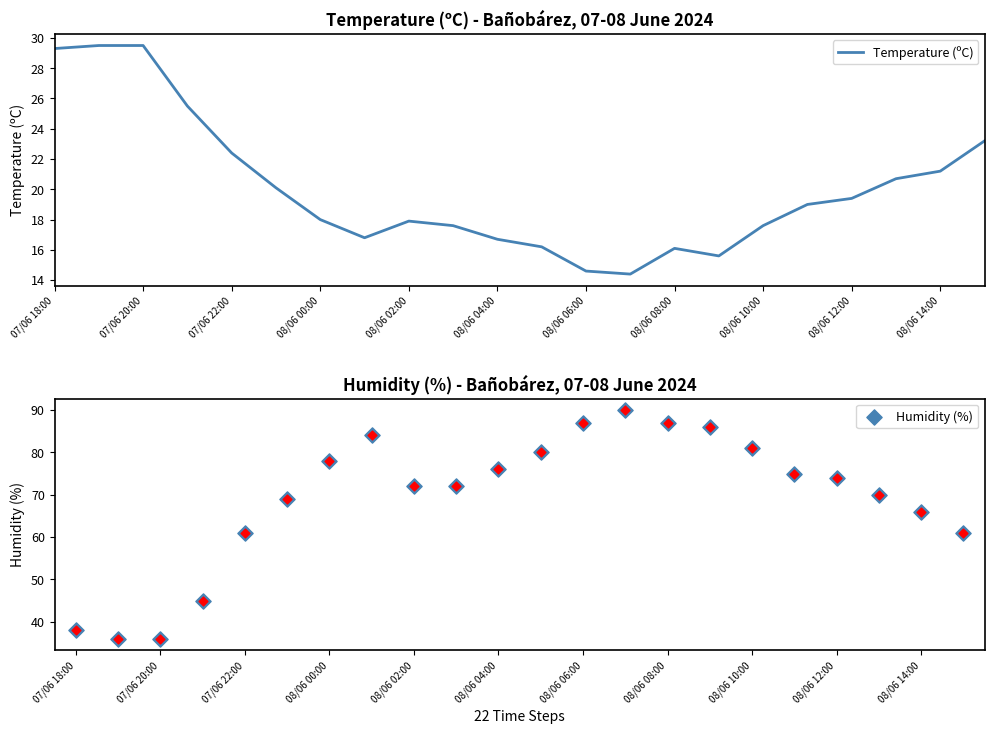

Which series reaches the maximum Y coordinate?

Humidity (%)